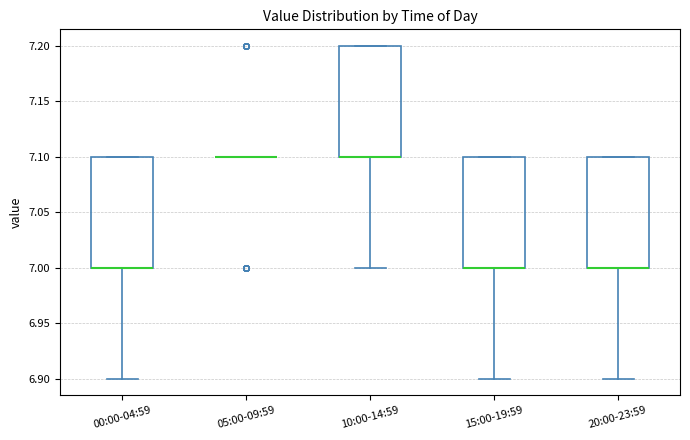

Reading left to right, transcribe this box plot: for each box, give where its median line is, the range the box spans, and where its two whiskers end, as read against the y-axis. The values are not printed on the chart, so give them approximately, as read against the axis.

00:00-04:59: median 7.0 (drawn on the box's lower edge), box 7.0 to 7.1, whiskers 6.9 to 7.1
05:00-09:59: box collapsed to a line at 7.1, whiskers 7.1 to 7.1
10:00-14:59: median 7.1 (drawn on the box's lower edge), box 7.1 to 7.2, whiskers 7.0 to 7.2
15:00-19:59: median 7.0 (drawn on the box's lower edge), box 7.0 to 7.1, whiskers 6.9 to 7.1
20:00-23:59: median 7.0 (drawn on the box's lower edge), box 7.0 to 7.1, whiskers 6.9 to 7.1